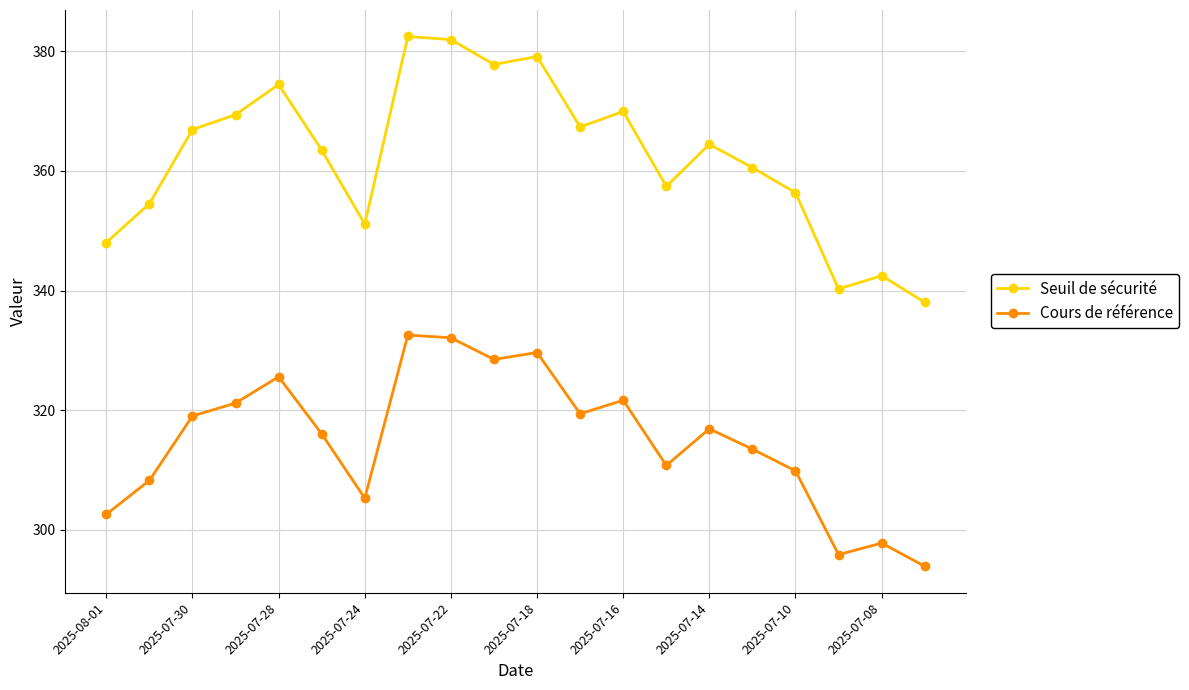

List the series in order of their overall mean, highest first.

Seuil de sécurité, Cours de référence